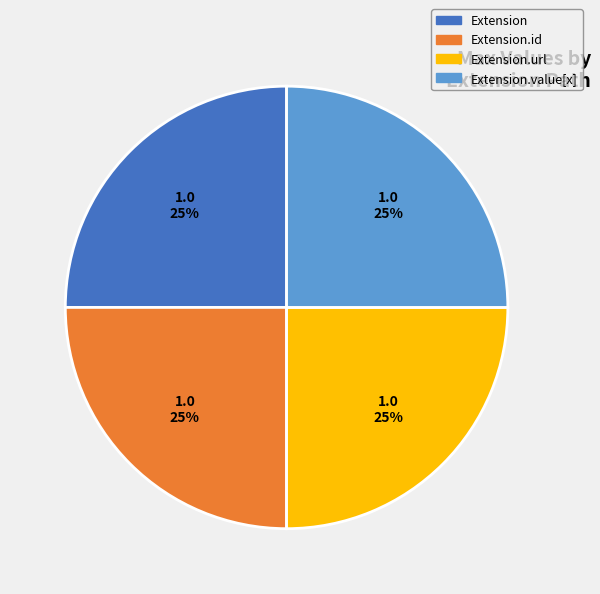

To the nearest percent, what is the average slice percentage?

25%